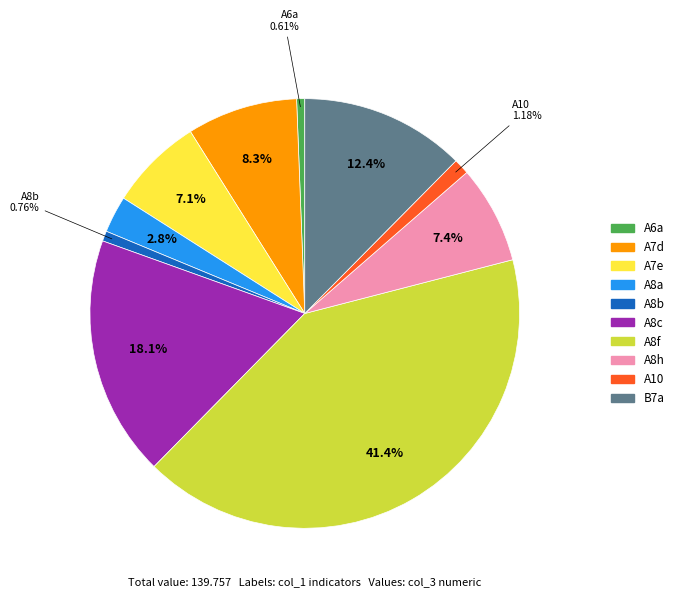

Is it true that A7d is 8% of the pie?

True